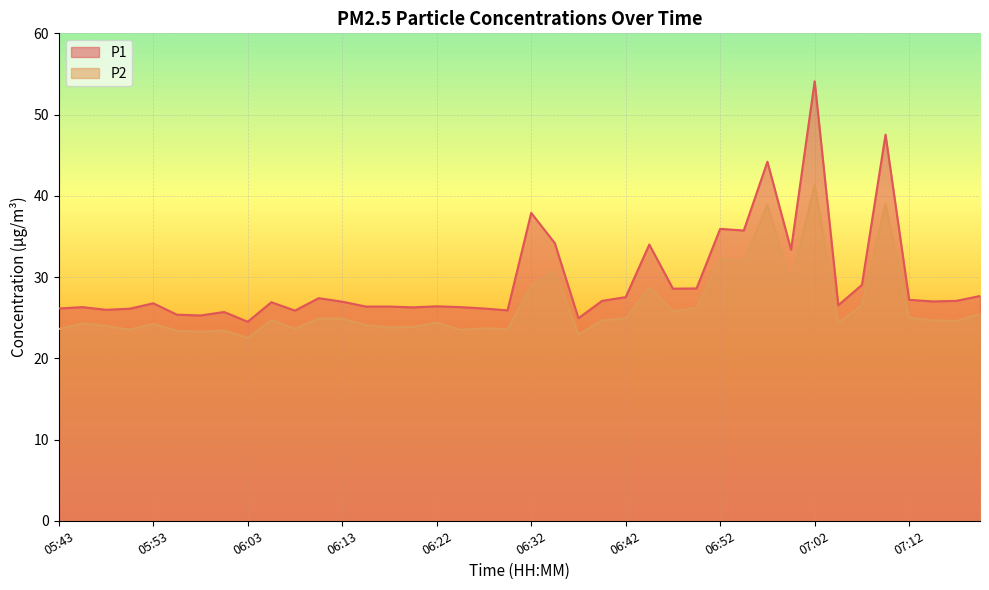

At which label is P2 closest to 31?

06:35